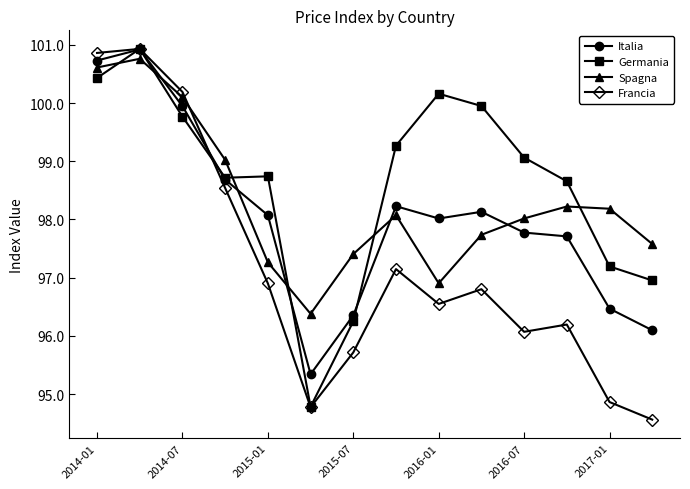

Which series has the largest range (max minus min)?

Francia